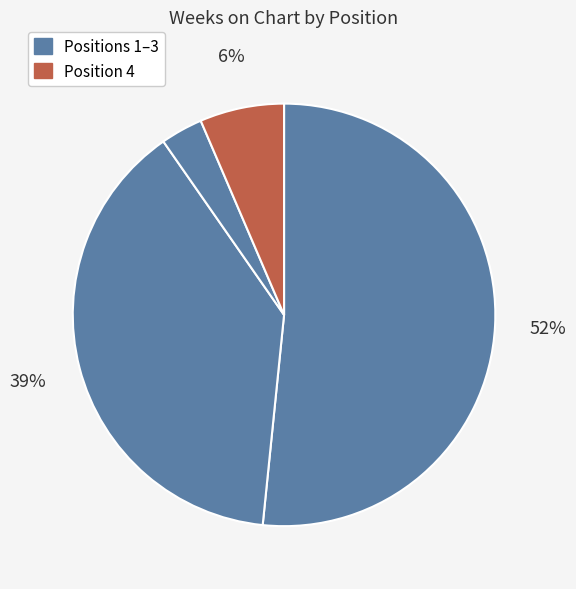

How many slices are in this pie chart?

4